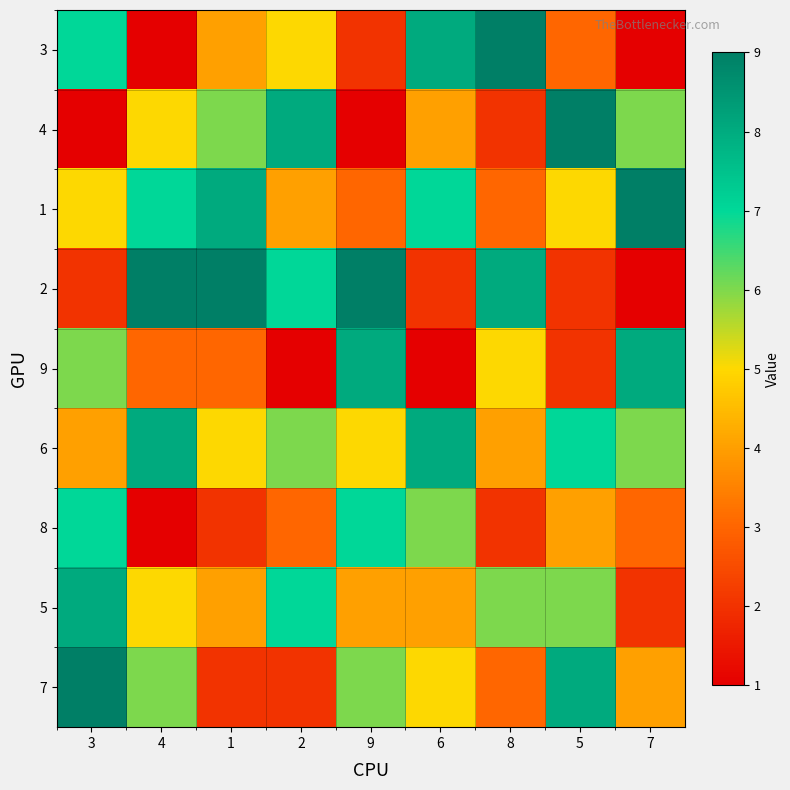

What is the maximum value shown in the chart?

9